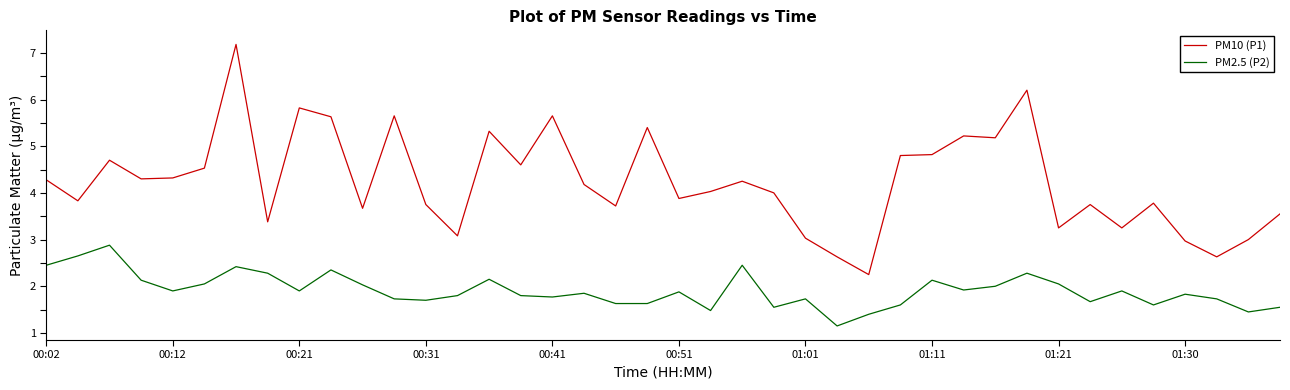

What is the maximum value shown in the chart?

7.2